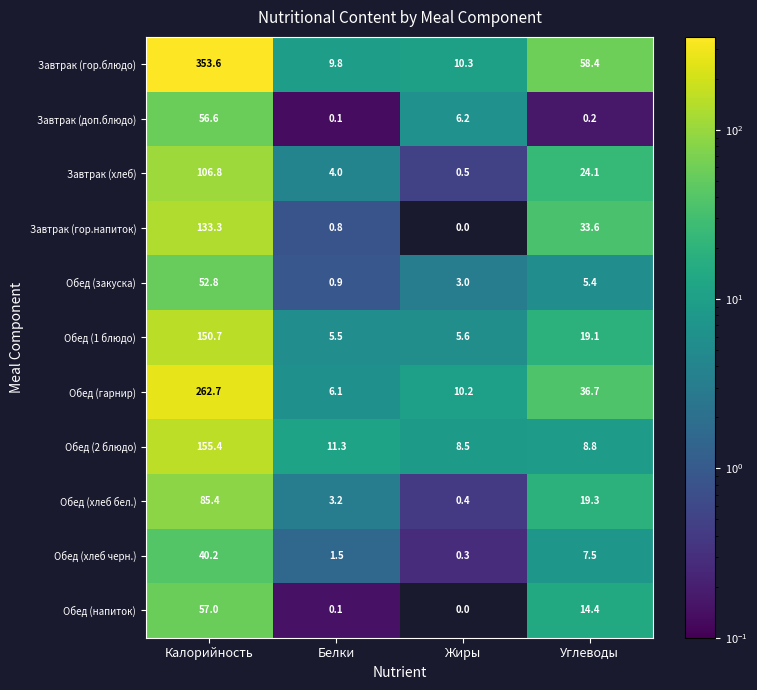

What is the difference between the highest and lowest values at Калорийность?

313.4